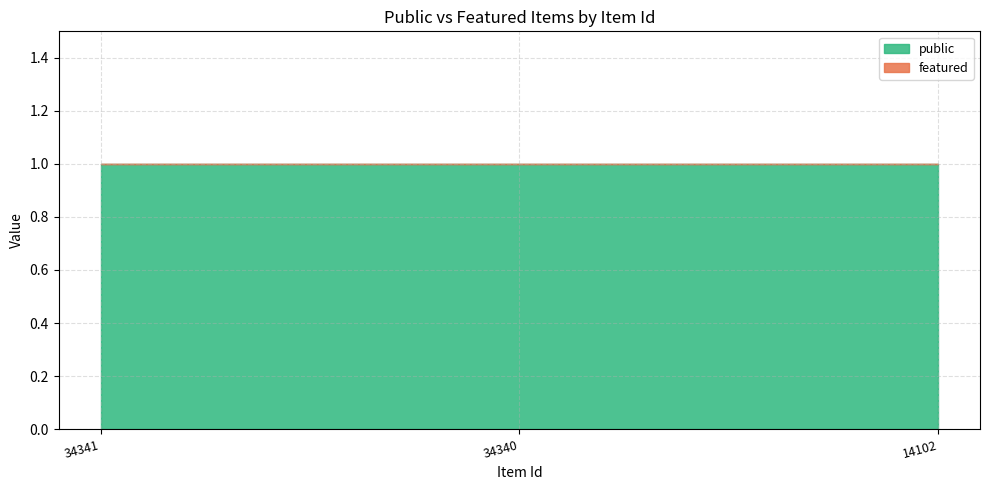

Which has a higher value, 14102 or 34340?

14102